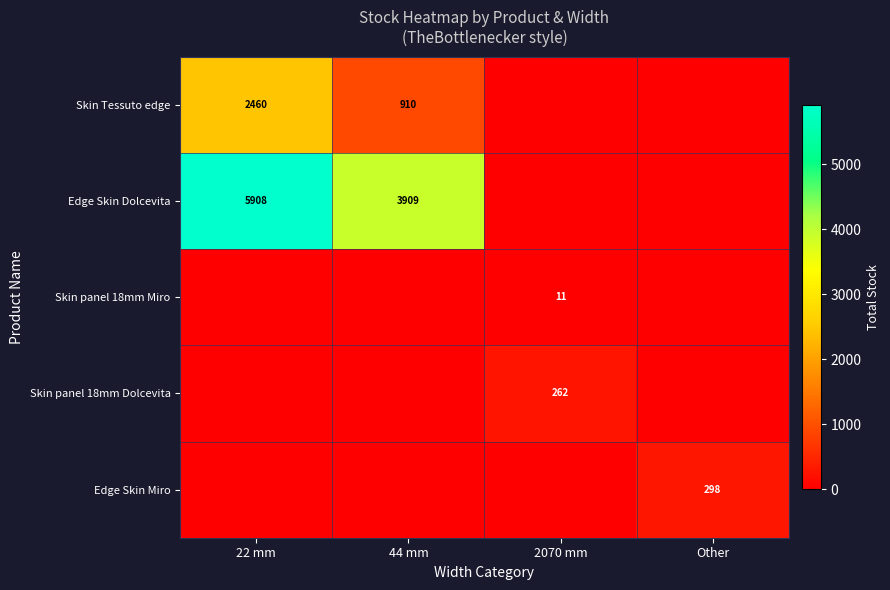

The value of Skin panel 18mm Dolcevita at 2070 mm is 430. True or false?

False